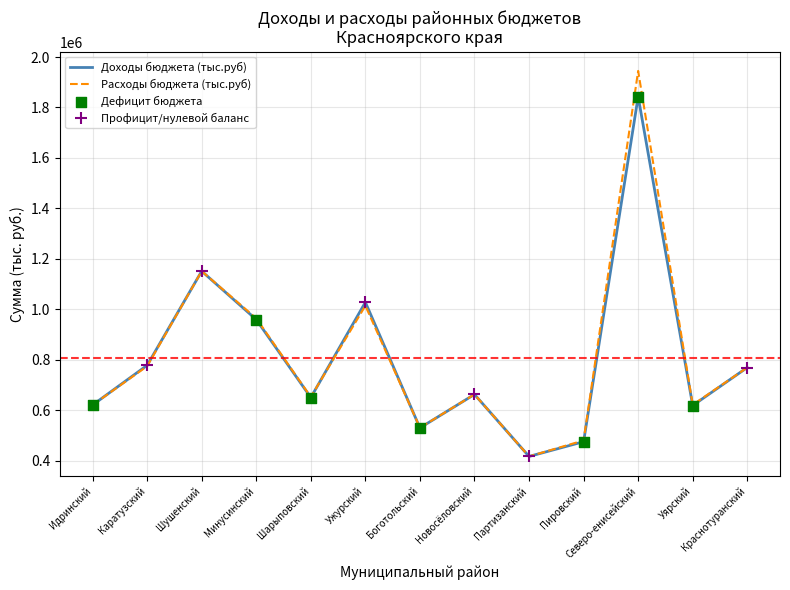

What is the highest value of the Расходы бюджета (тыс.руб) series?

1944737.2